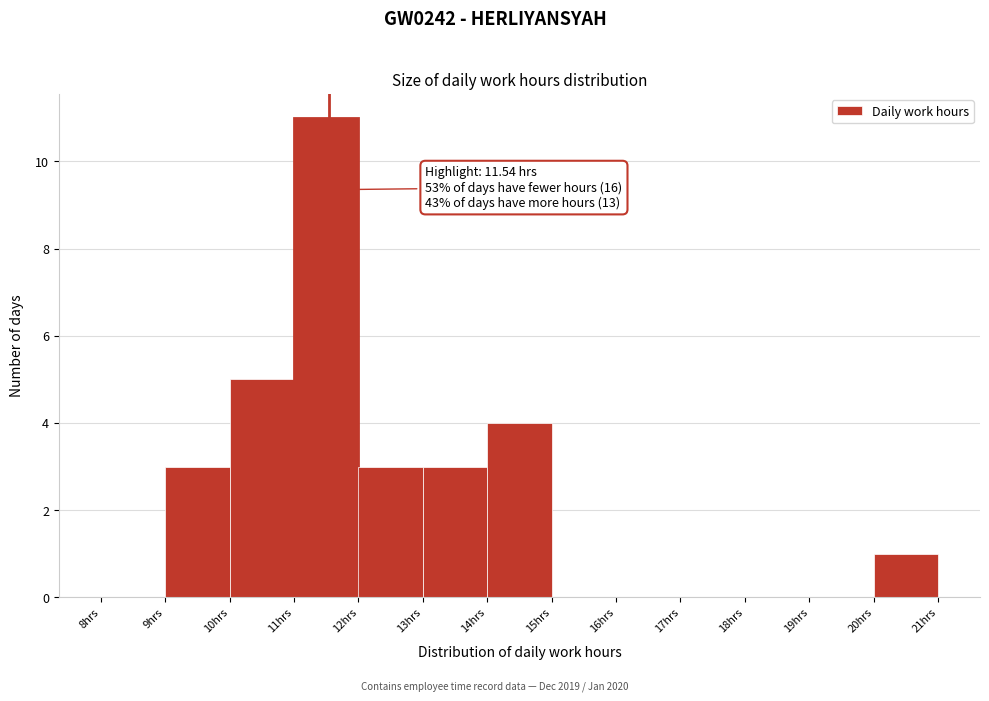

Over which range of the x-axis is the bar tallest?

11 to 12